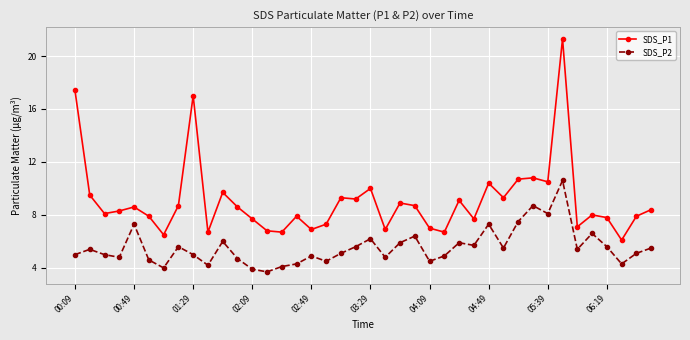

What is the value of the SDS_P1 point at the 38th from the left?

6.1